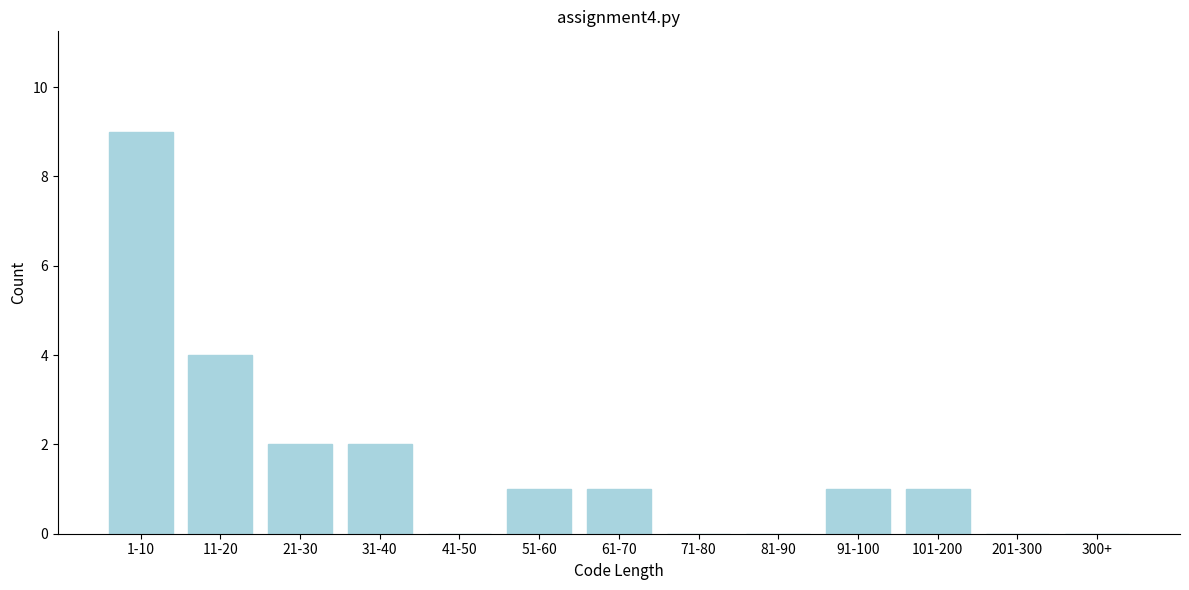

Reading left to right, extract all data points from this chart.

1-10=9	11-20=4	21-30=2	31-40=2	41-50=0	51-60=1	61-70=1	71-80=0	81-90=0	91-100=1	101-200=1	201-300=0	300+=0